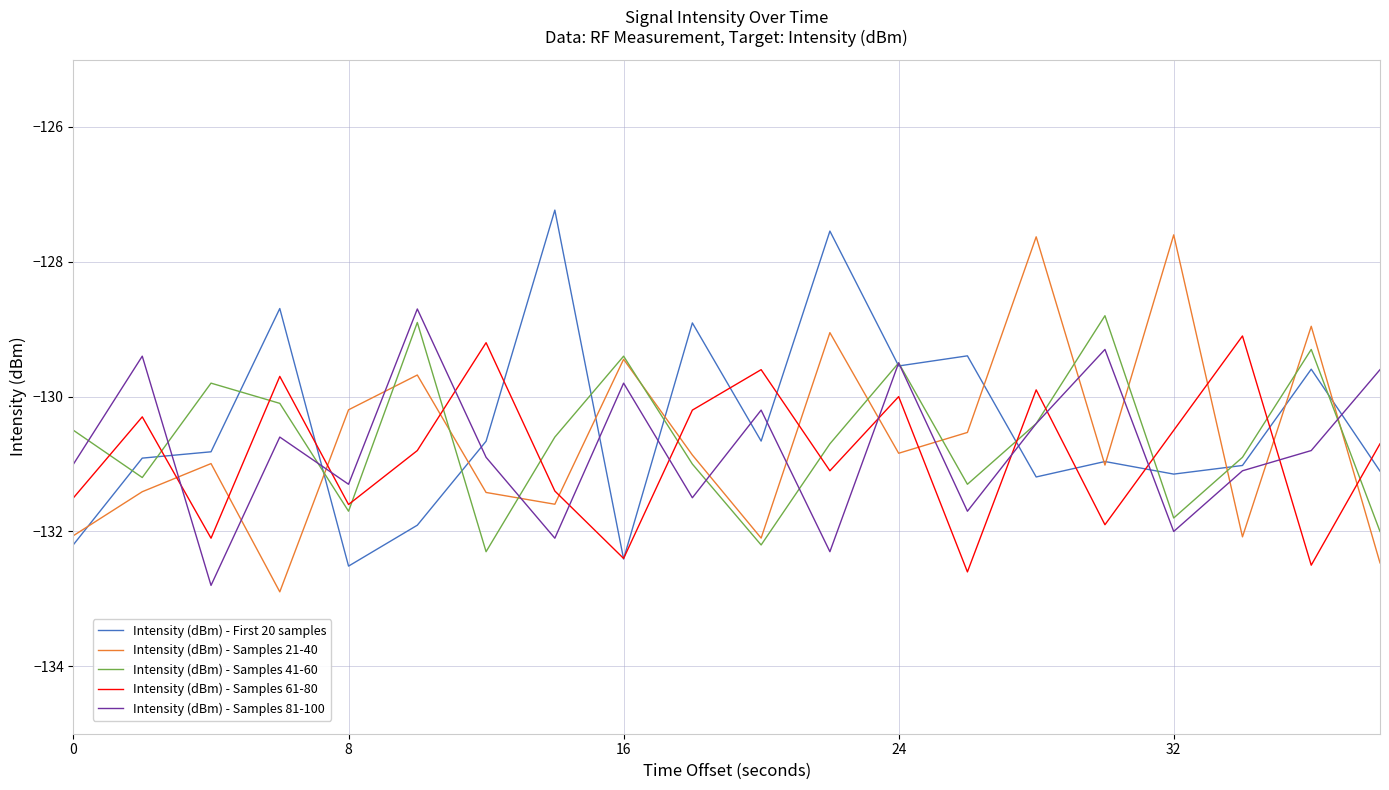

After their last crossing, which series has the higher values: Intensity (dBm) - Samples 81-100 or Intensity (dBm) - Samples 21-40?

Intensity (dBm) - Samples 81-100